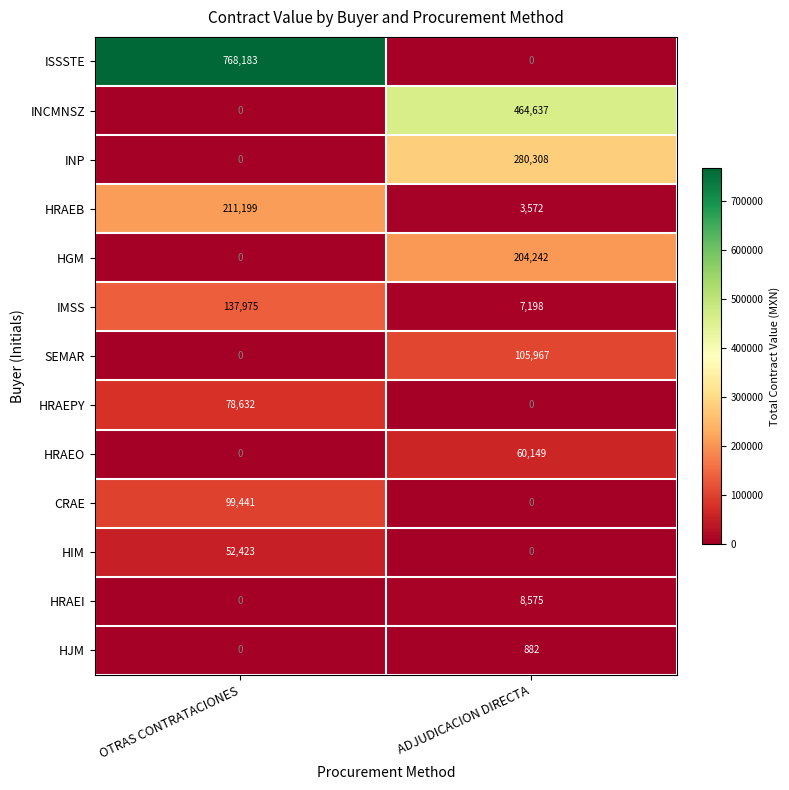

How many values in HRAEPY are above zero?

1